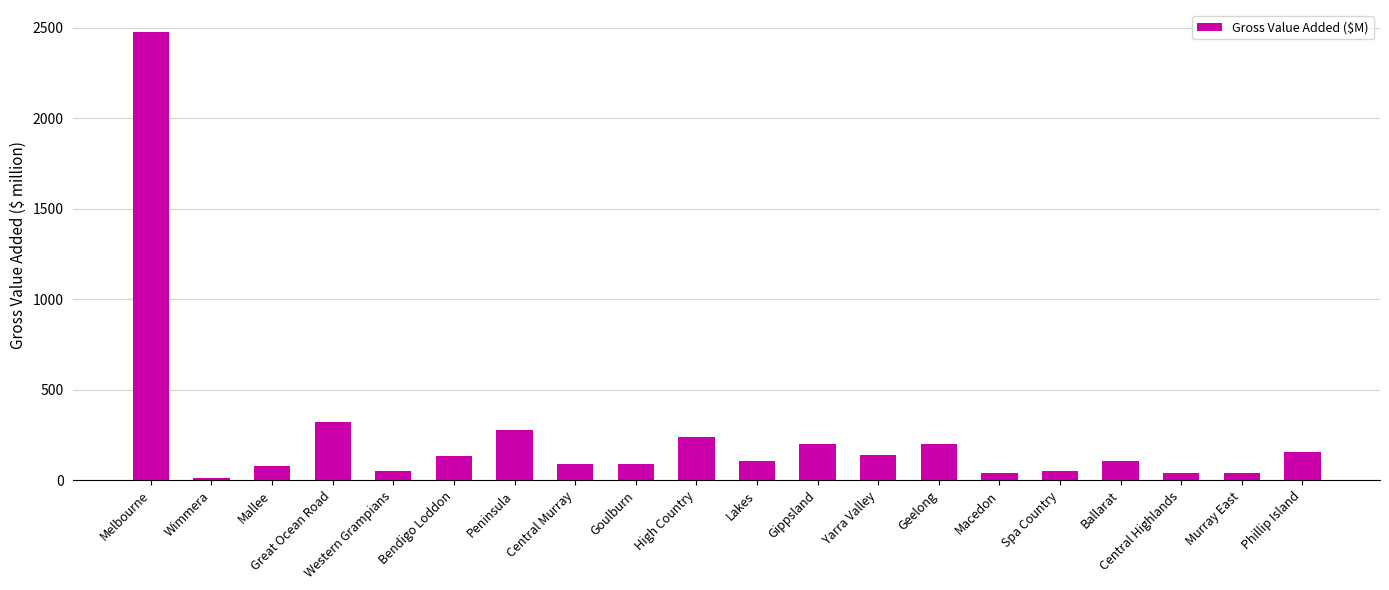

How many data points are less than 108?

10